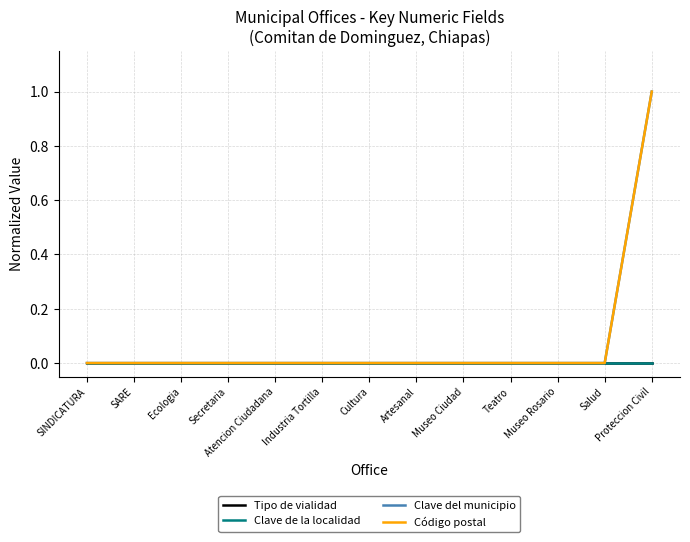

Is the value of Código postal at Ecologia greater than the value of Clave del municipio at Artesanal?

No